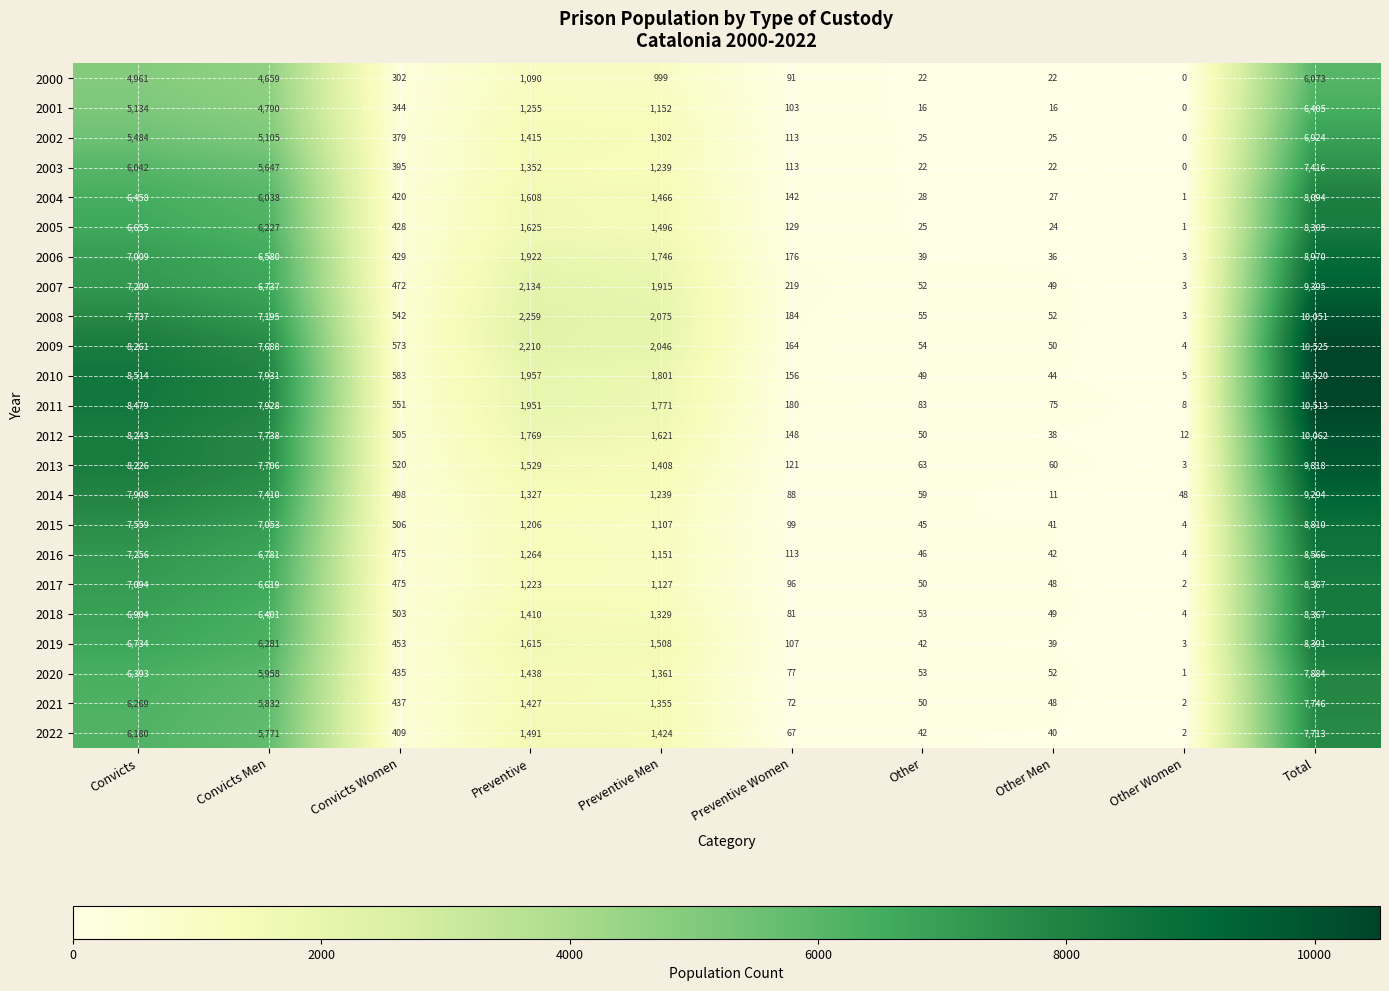

At which label is 2001 closest to 3202?

Convicts Men